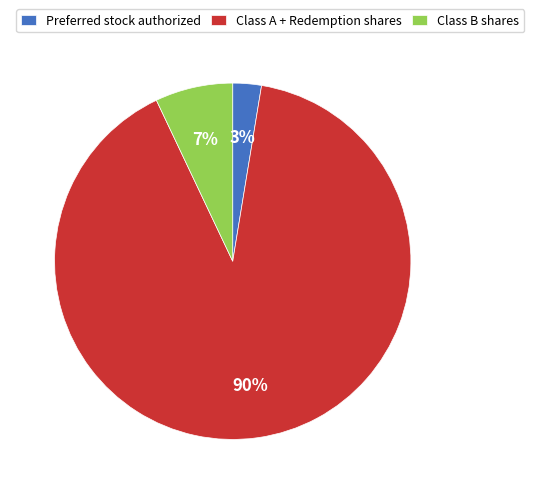

Is the sum of Preferred stock authorized and Class B shares greater than half?

No